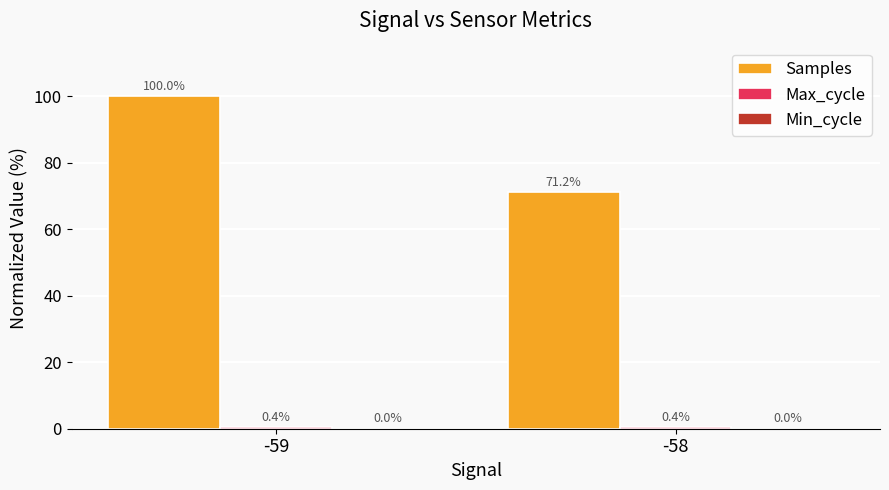

What is the sum of all Samples values?

171.2